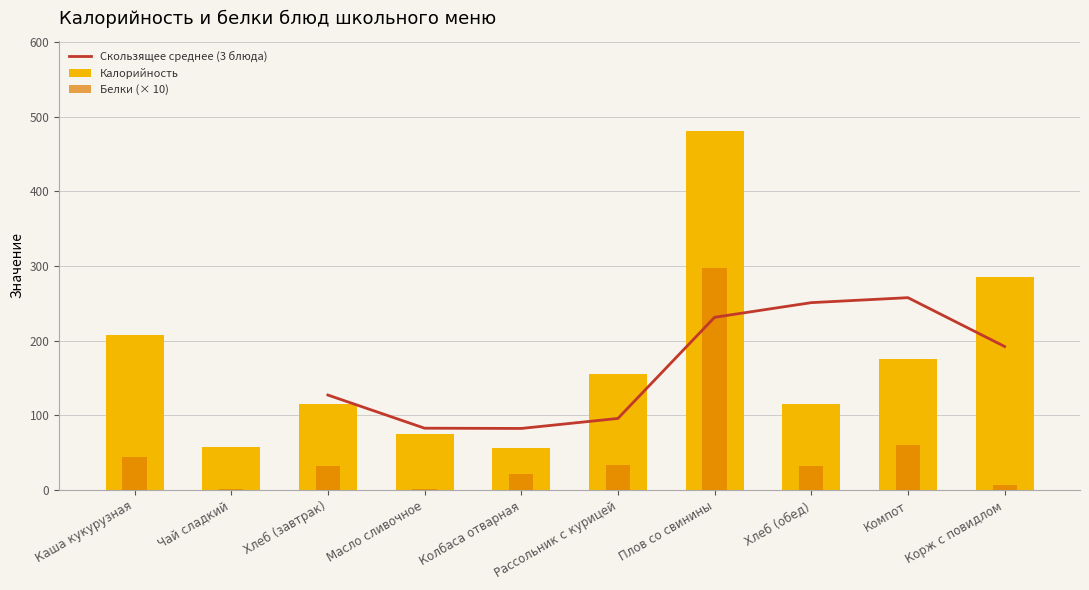

Where does the Белки series first go above 31?

Каша кукурузная